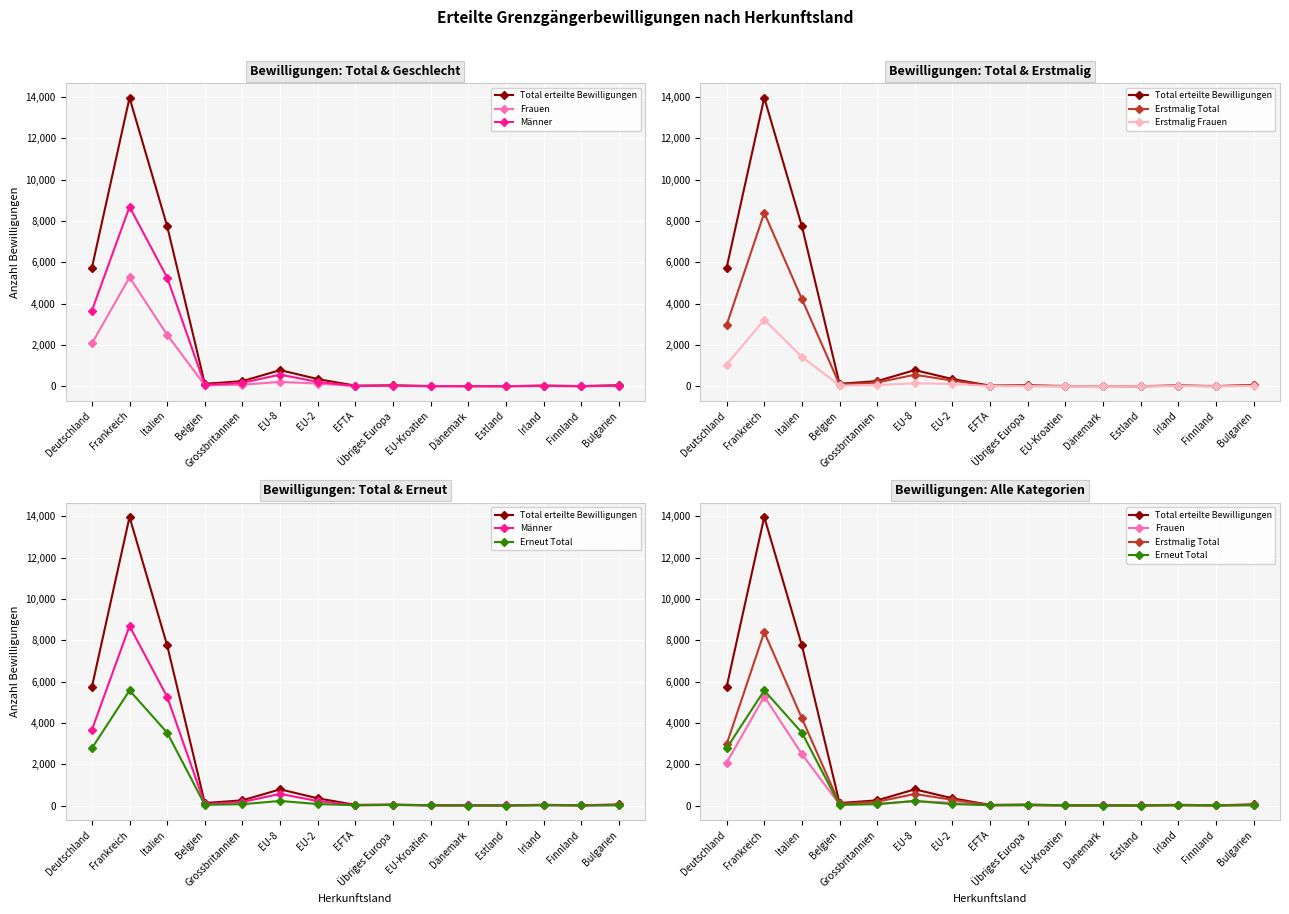

Rank the categories by Erneut Total value from highest to lowest.

Frankreich, Italien, Deutschland, EU-8, EU-2, Grossbritannien, Belgien, Übriges Europa, EFTA, Bulgarien, Irland, EU-Kroatien, Finnland, Dänemark, Estland